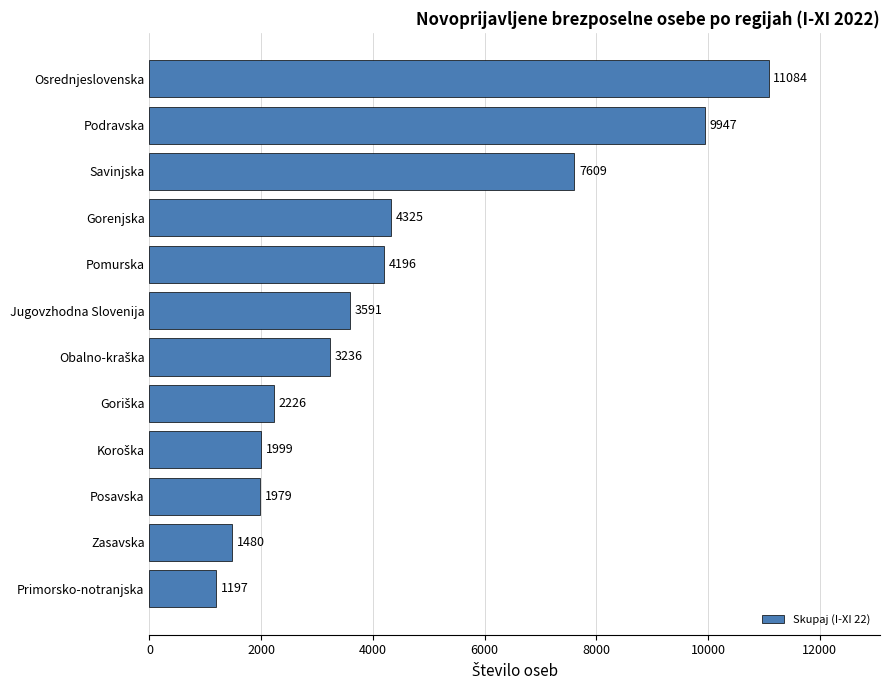

True or false: the data shows 1197 at Primorsko-notranjska.

True